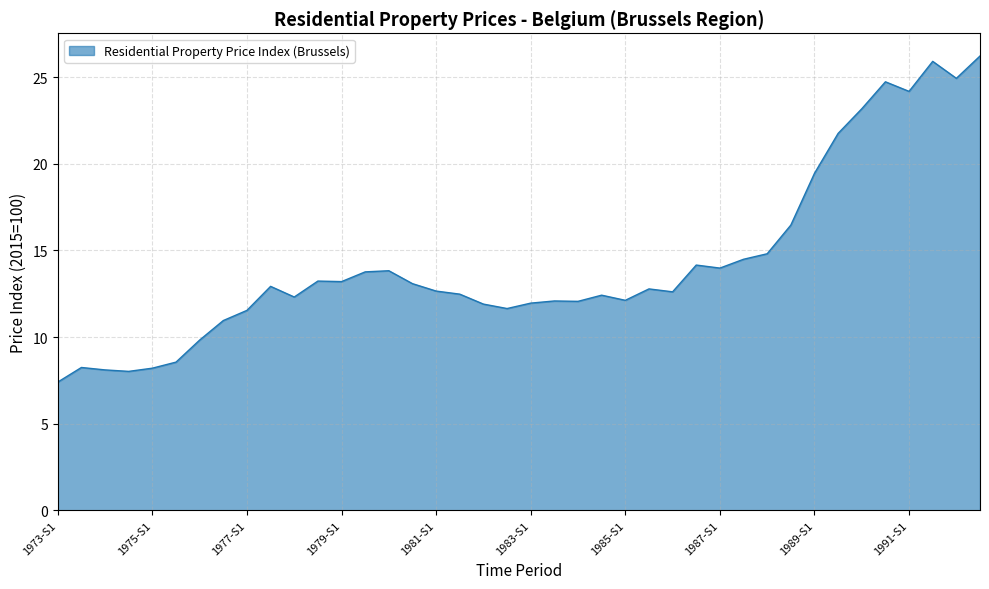

What is the difference between the maximum and minimum values?

18.8